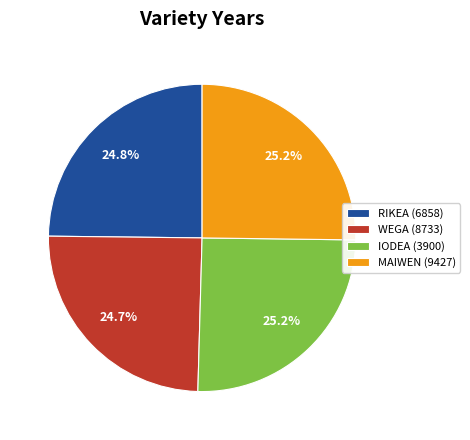

What is the total percentage of MAIWEN (9427) and WEGA (8733)?

49.9%